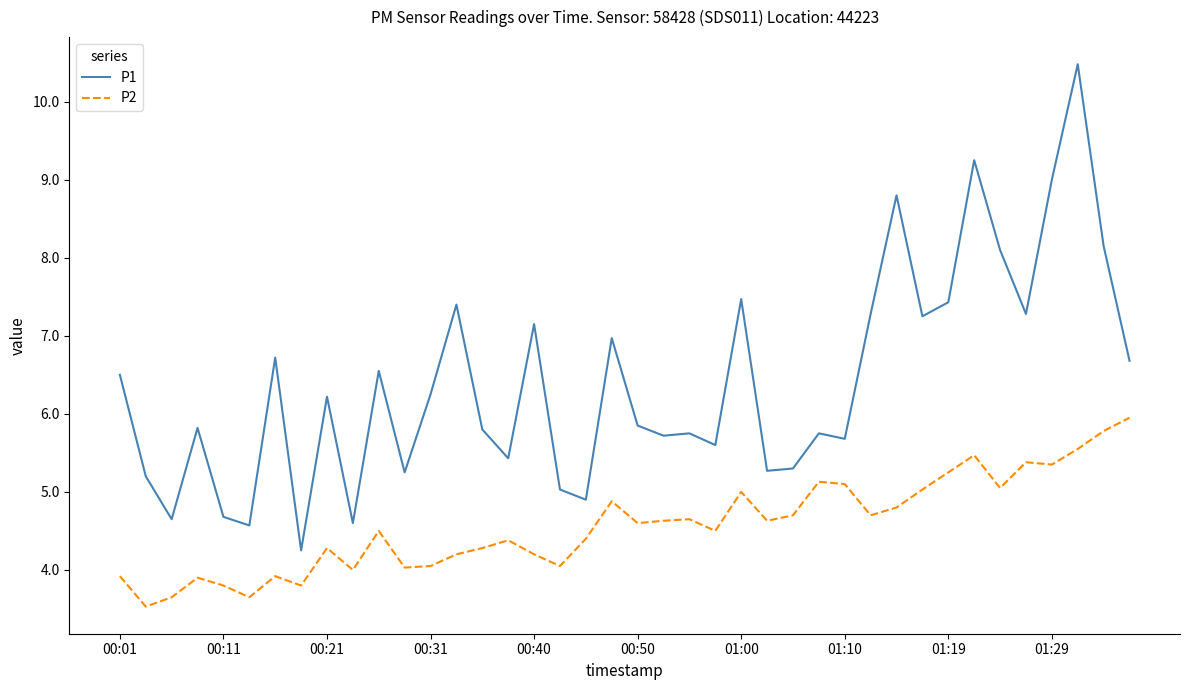

Does the chart display data point markers on the line(s)?

No